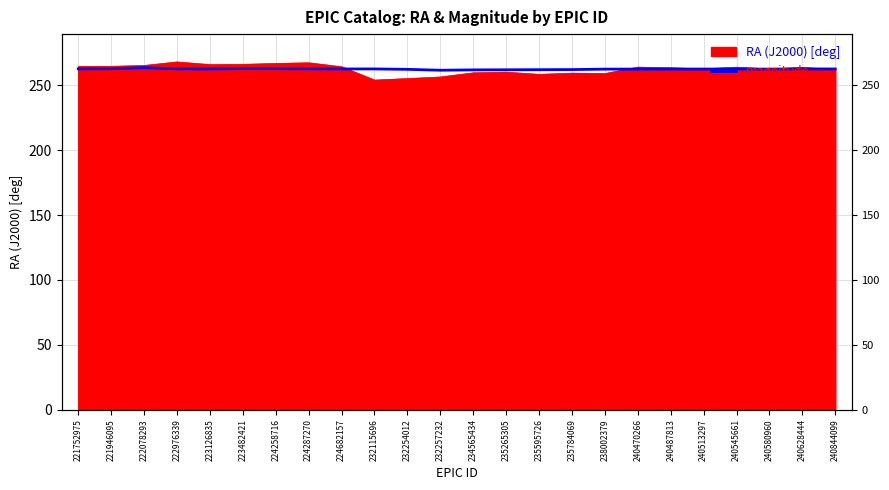

Is it true that the value at 224287270 is 136.1?

False